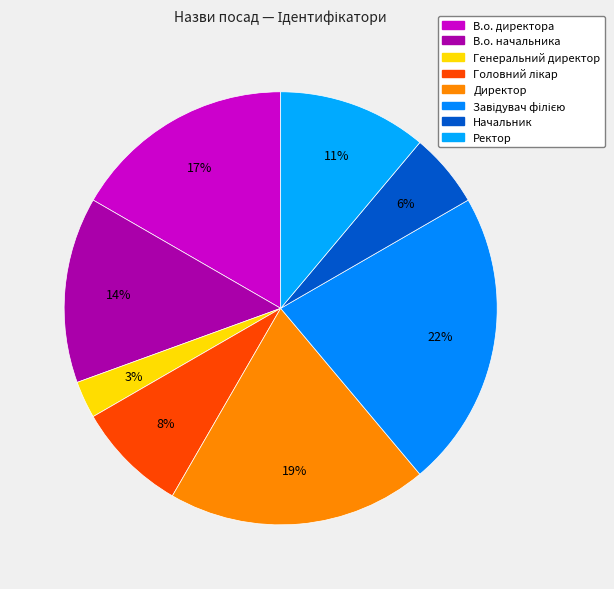

How many slices are in this pie chart?

8